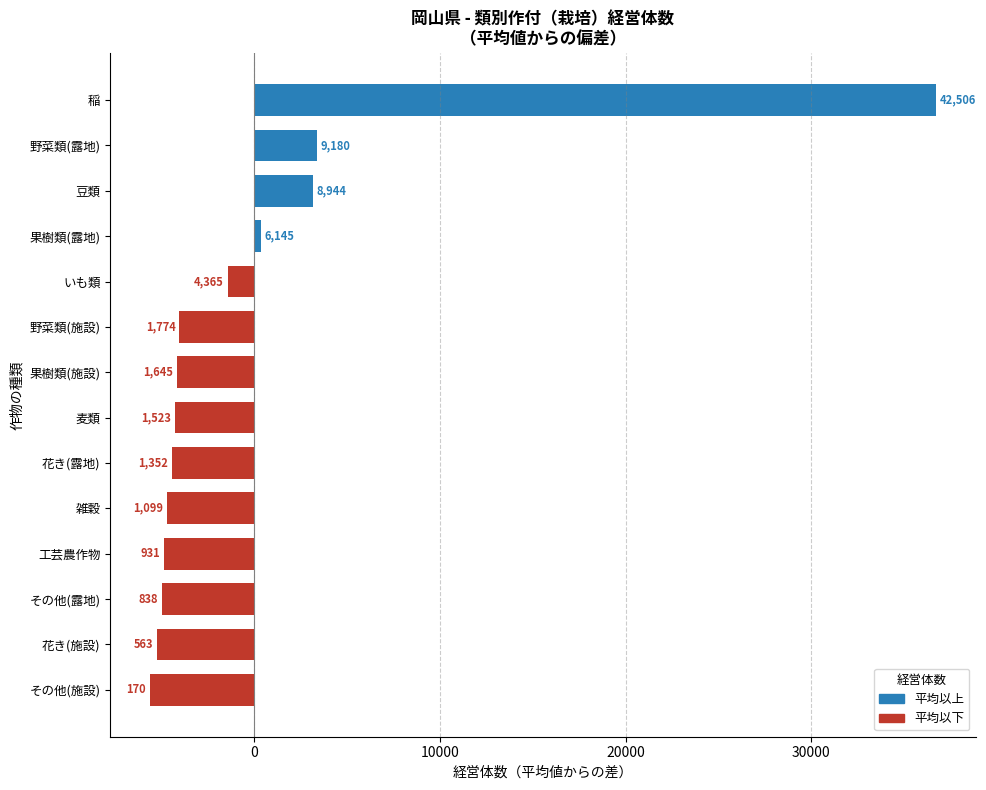

What is the sum of the values at 稲 and 豆類?

51450